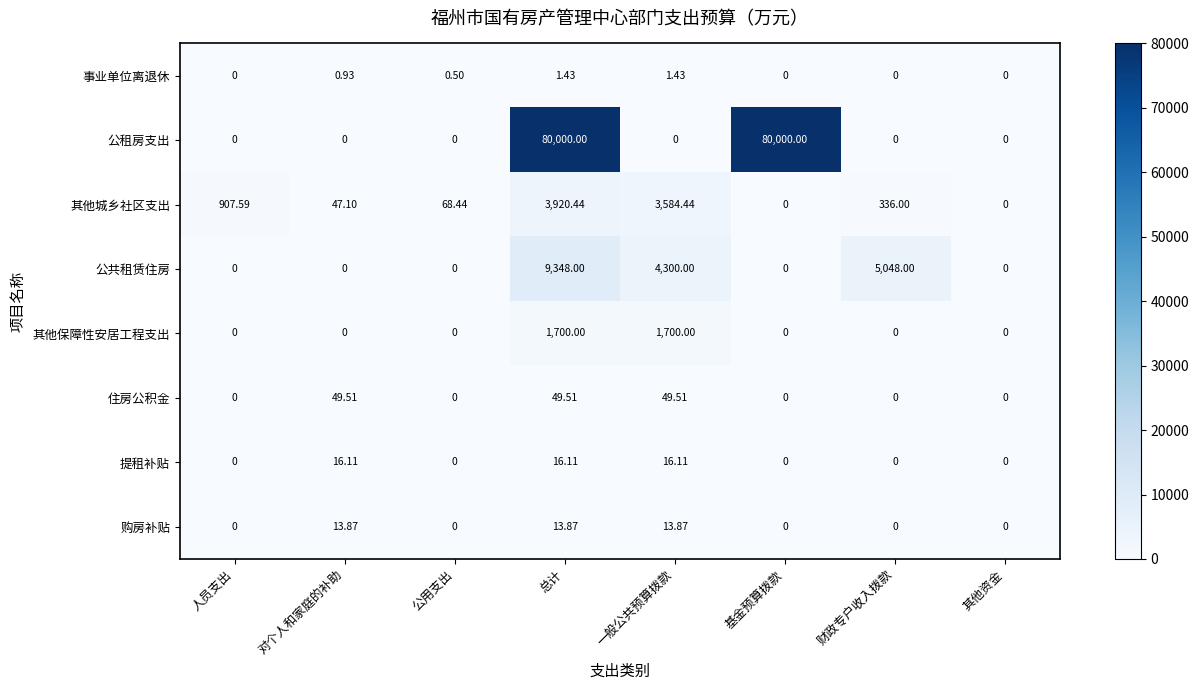

At which label does 公共租赁住房 reach its peak?

总计